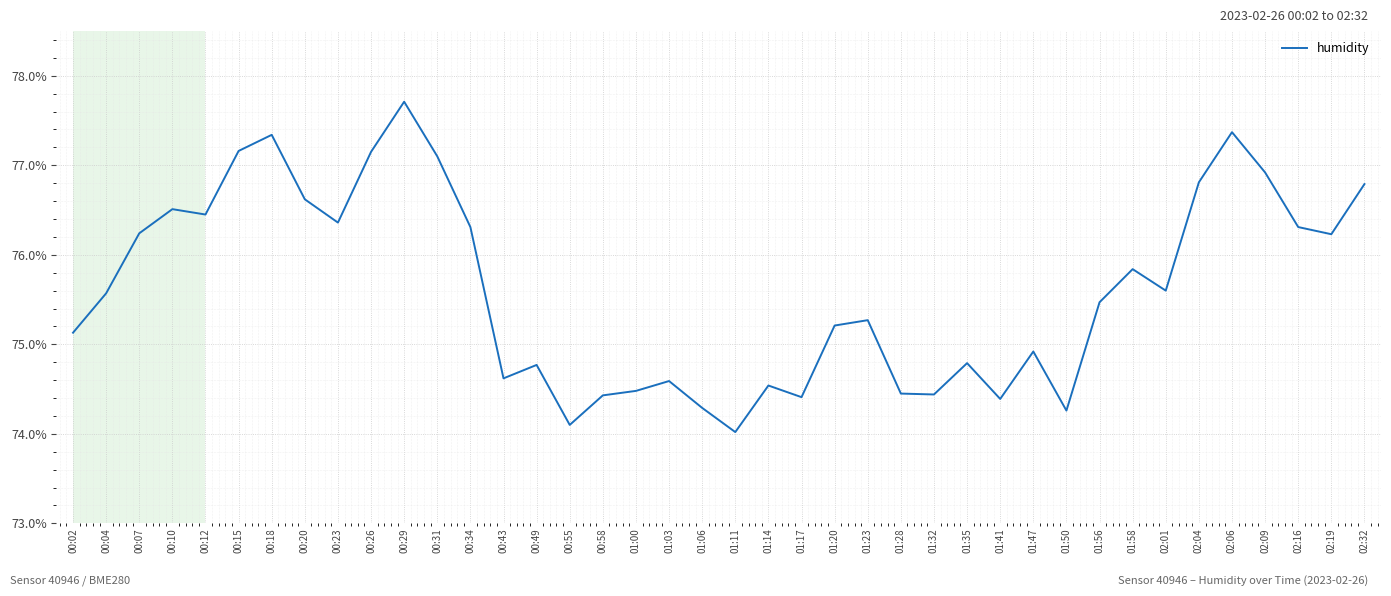

What is the change in value from 00:43 to 02:16?

+1.7